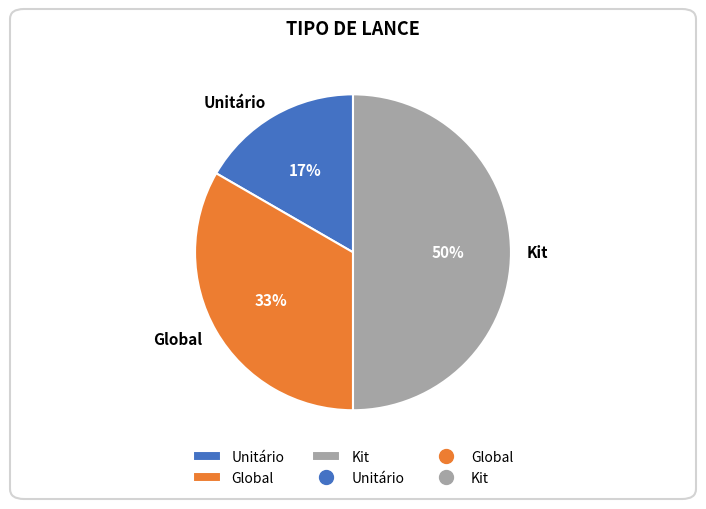

To the nearest percent, what percentage of the pie is Kit?

50%